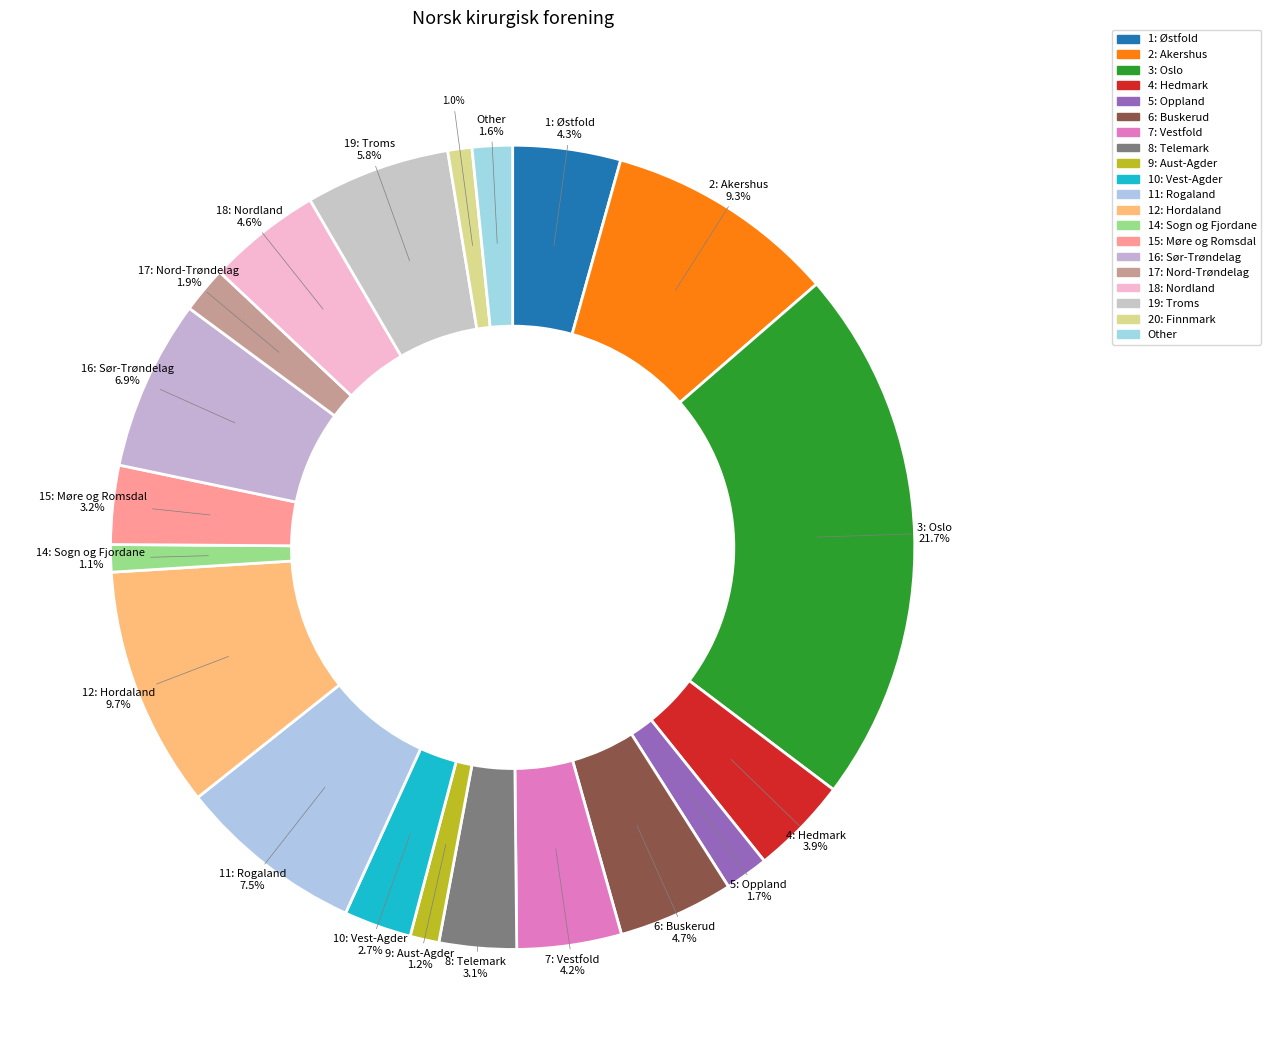

To the nearest percent, what is the combined percentage of 17: Nord-Trøndelag and 3: Oslo?

24%